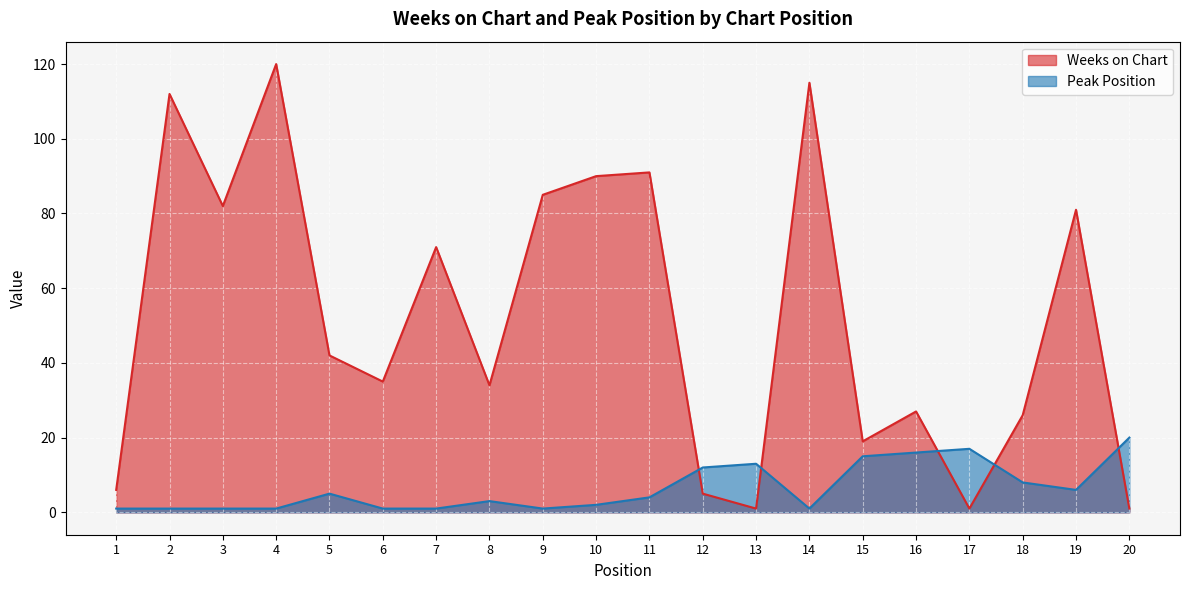

True or false: Peak Position has more than 0 points higher than both neighbors.

True